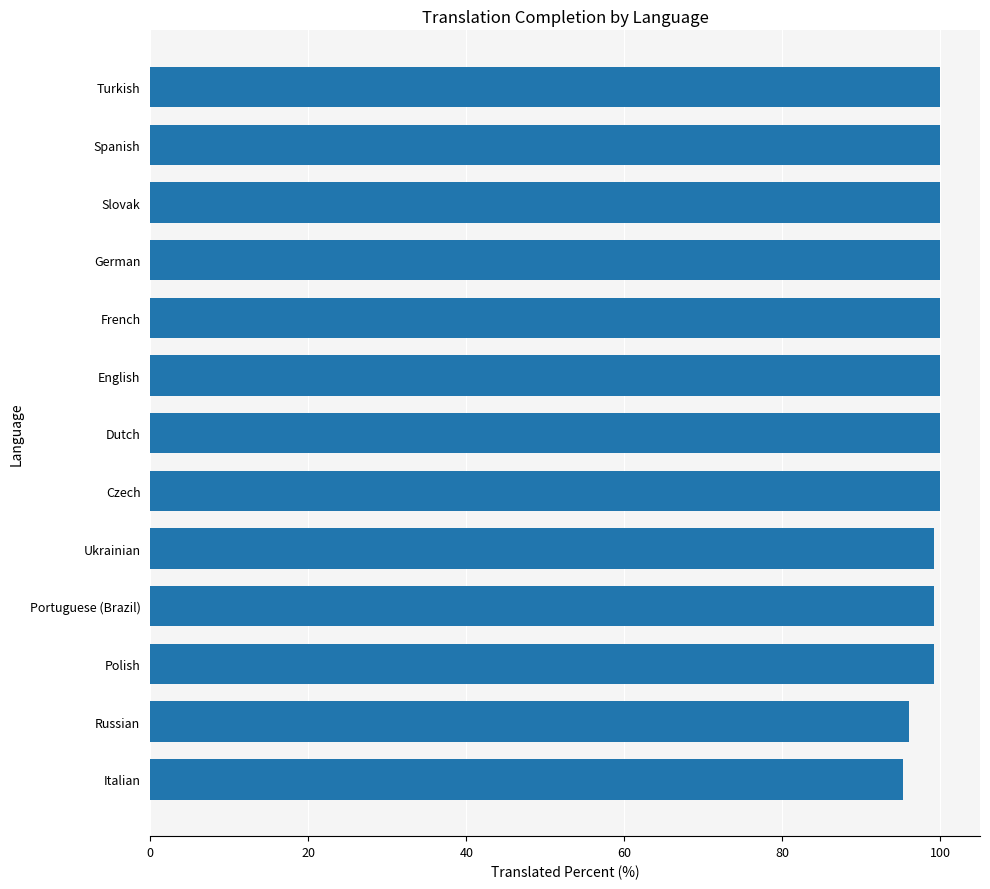

Reading top to bottom, transcribe all the data shown in this chart.

Turkish=100.0	Spanish=100.0	Slovak=100.0	German=100.0	French=100.0	English=100.0	Dutch=100.0	Czech=100.0	Ukrainian=99.2	Portuguese (Brazil)=99.2	Polish=99.2	Russian=96.0	Italian=95.3